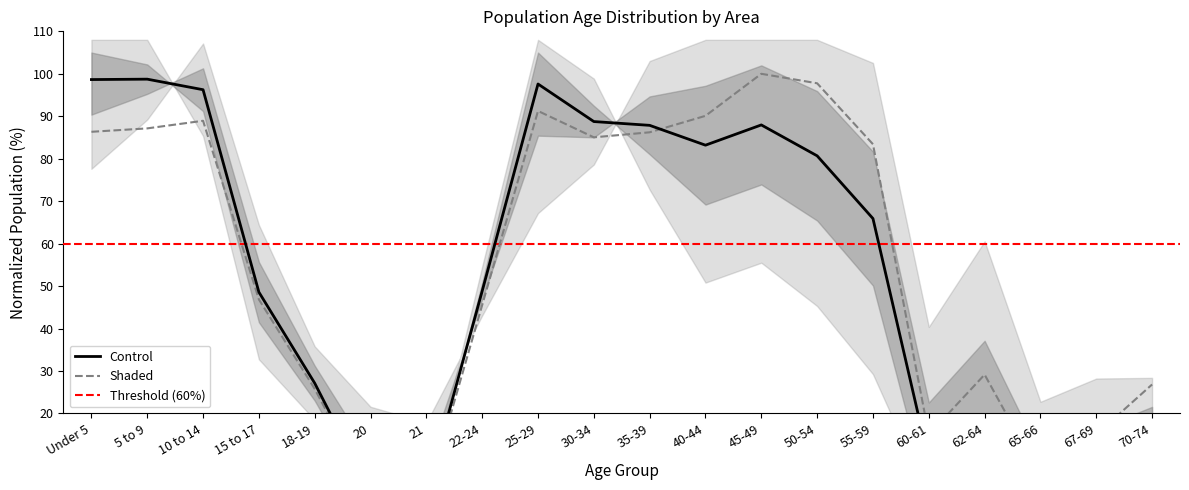

What is the total value across all series at 67-69?

22.0